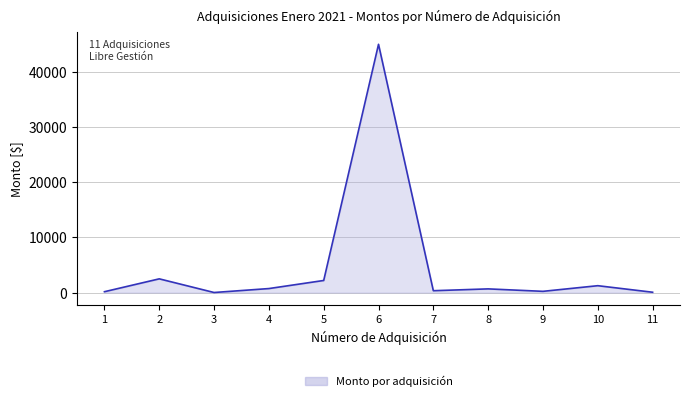

What is the change in value from 4 to 11?

-665.0